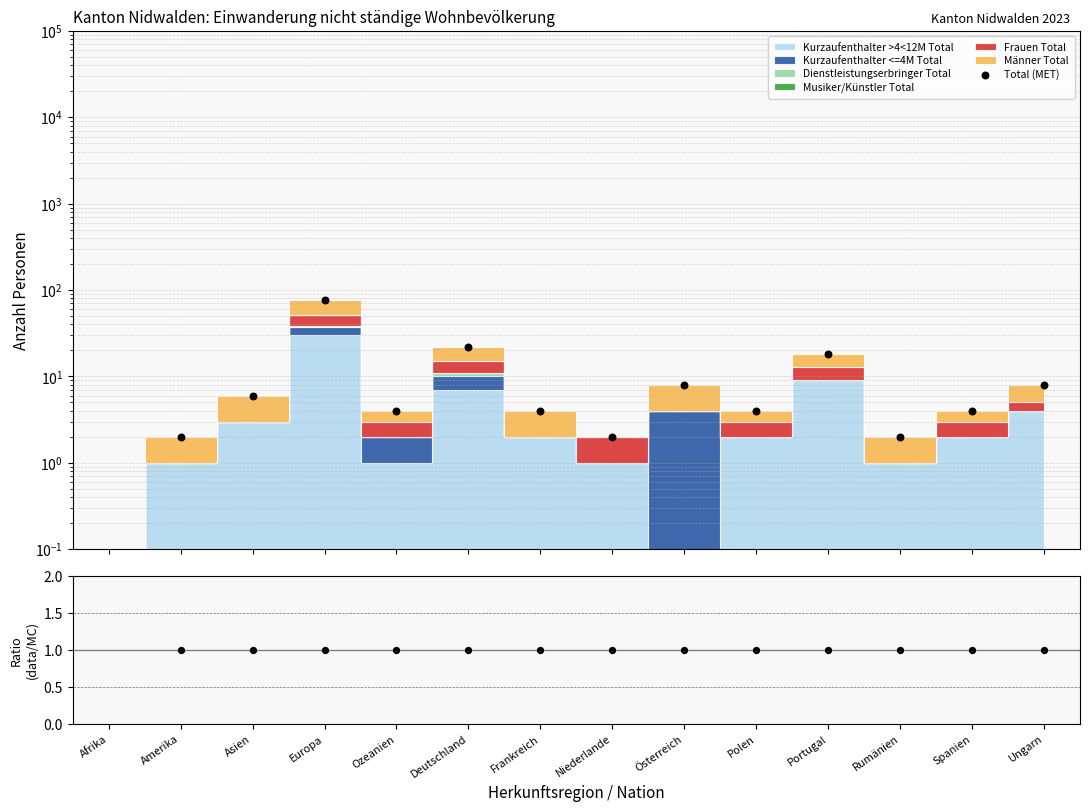

Approximately how many times larger is the value at Österreich compared to Niederlande?

4.0